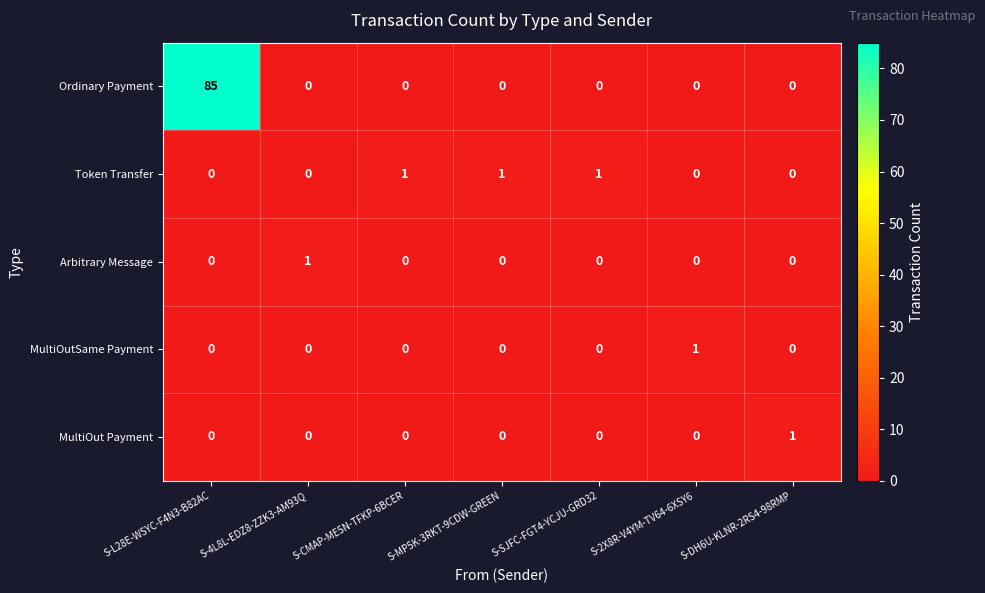

Which label corresponds to the largest value in the chart?

S-L28E-WSYC-F4N3-B82AC